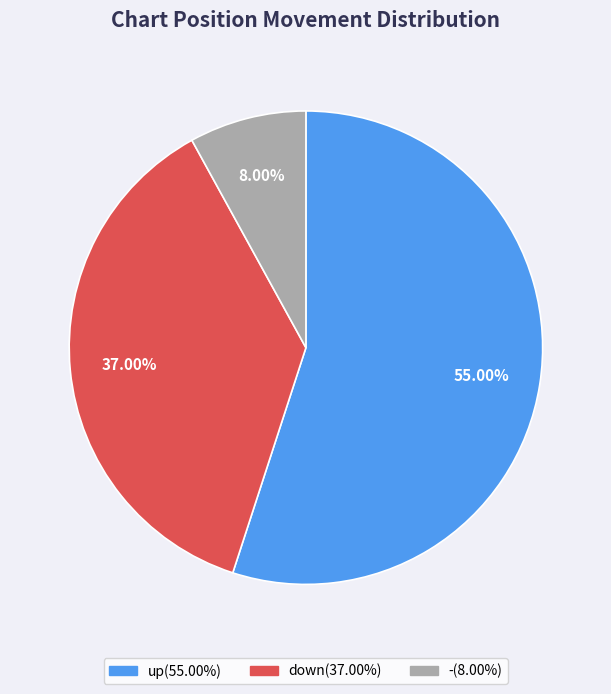

Does - account for over 50% of the chart?

No